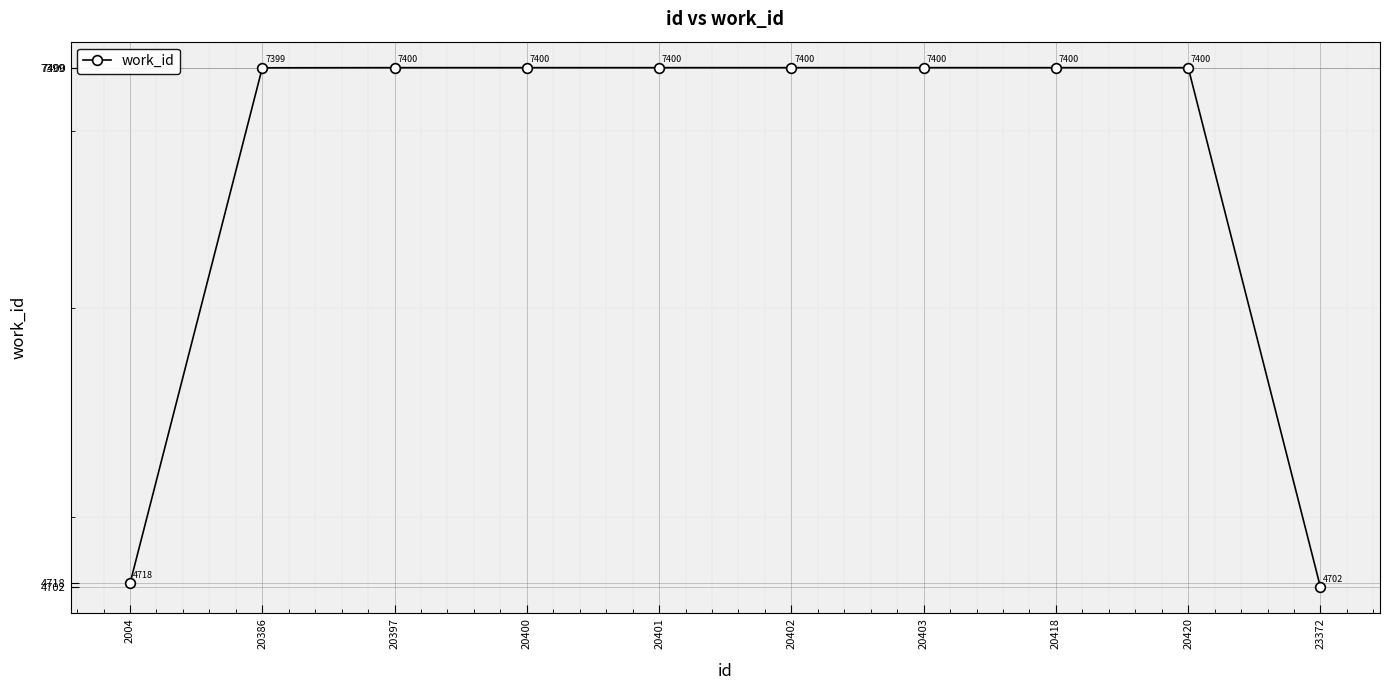

True or false: the data shows 1652 at 20401.

False